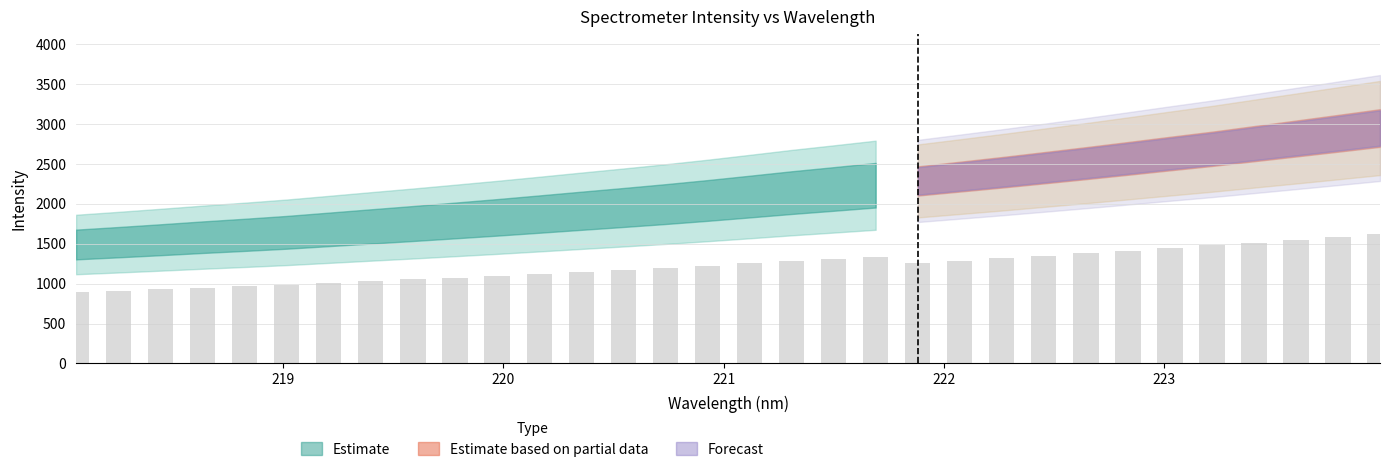

Is it true that Estimate based on partial data equals 2011.6 at 28?

False